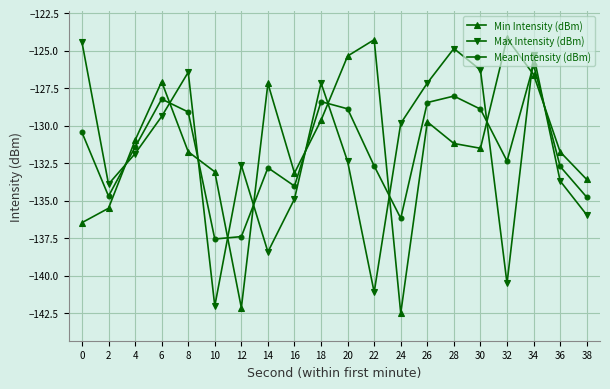

True or false: Min Intensity (dBm) has a value of -131.2 at 28.

True